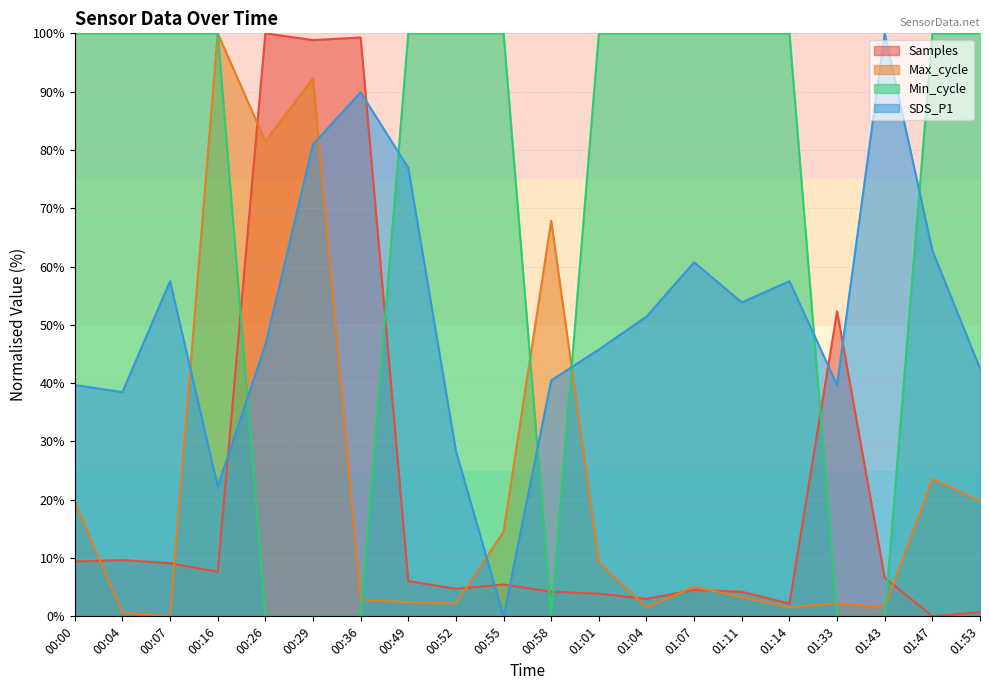

What are all the series names shown in the legend?

Samples, Max_cycle, Min_cycle, SDS_P1